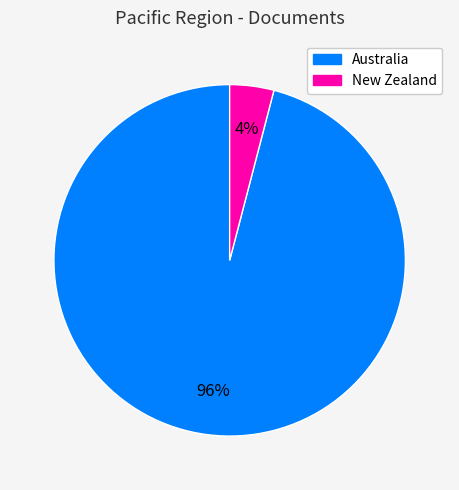

Between New Zealand and Australia, which is larger?

Australia